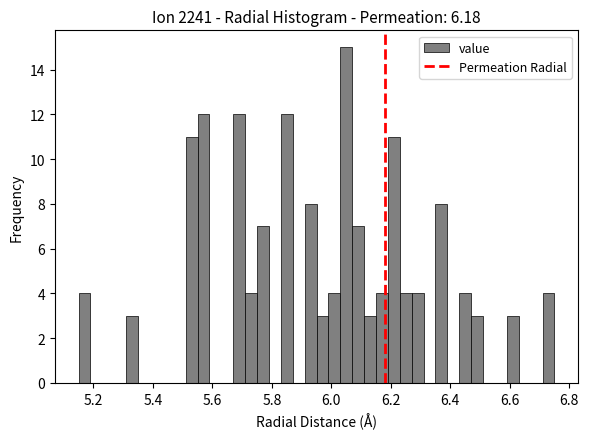

Around what value on the x-axis is the tallest bar? Give the approximate position of its centre, as read against the axis.

6.06